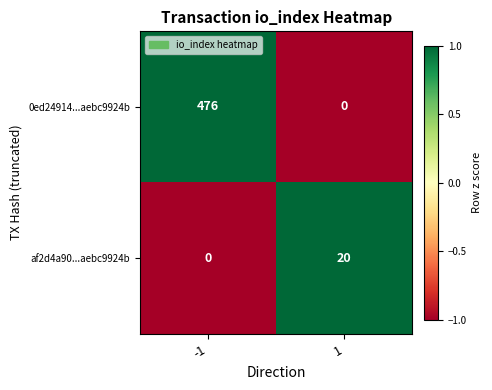

Reading left to right, list all the values displayed in this chart.

0ed24914...aebc9924b: 476	0
af2d4a90...aebc9924b: 0	20